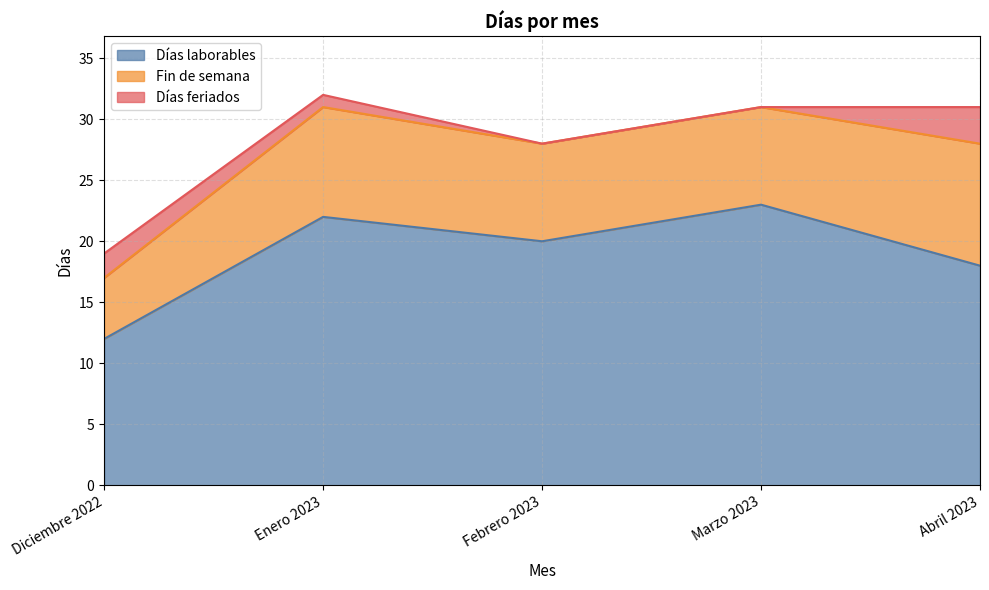

Reading left to right, list all the values displayed in this chart.

Días laborables: Diciembre 2022=12	Enero 2023=22	Febrero 2023=20	Marzo 2023=23	Abril 2023=18
Fin de semana: Diciembre 2022=5	Enero 2023=9	Febrero 2023=8	Marzo 2023=8	Abril 2023=10
Días feriados: Diciembre 2022=2	Enero 2023=1	Febrero 2023=0	Marzo 2023=0	Abril 2023=3